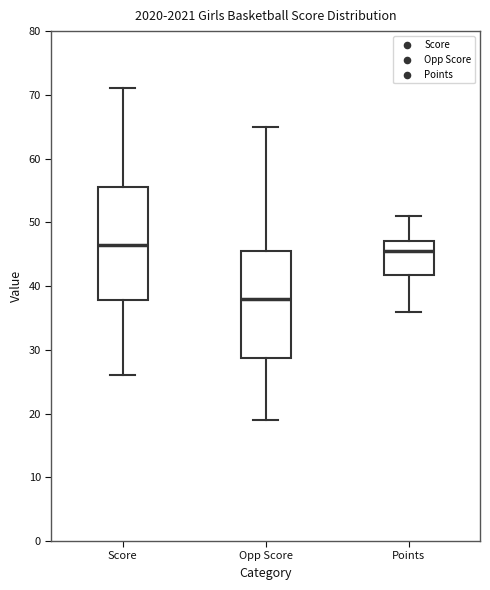

Which box's median line is the lowest?

Opp Score